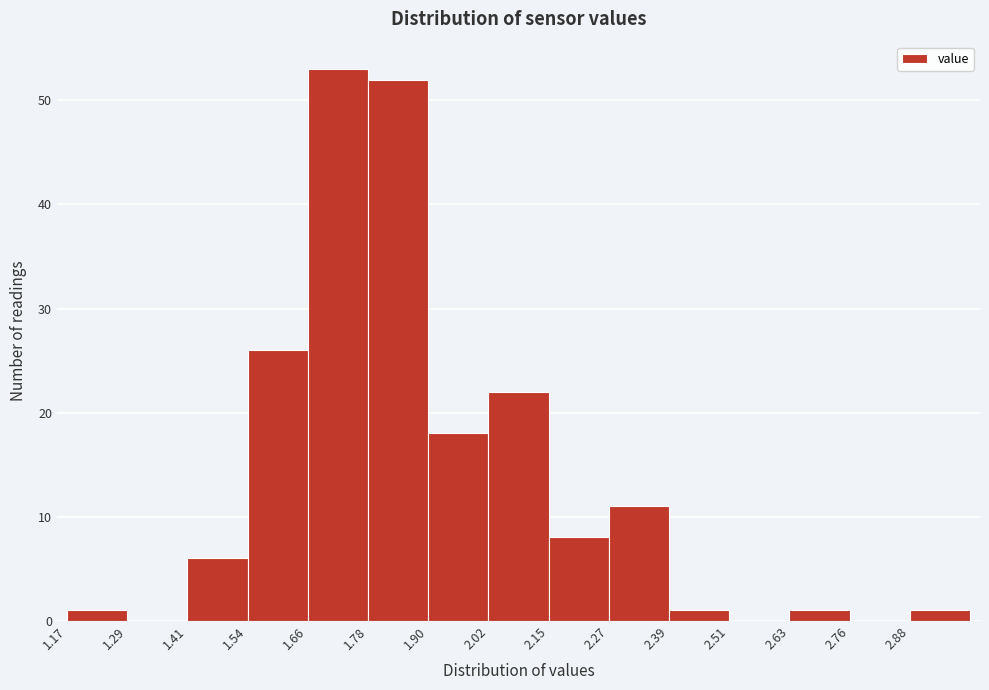

How tall is the bar that spans 2.146 to 2.268 on the x-axis? Neither the bar edges nor the heights are printed on the chart, so give them approximately, as read against the axes.

8